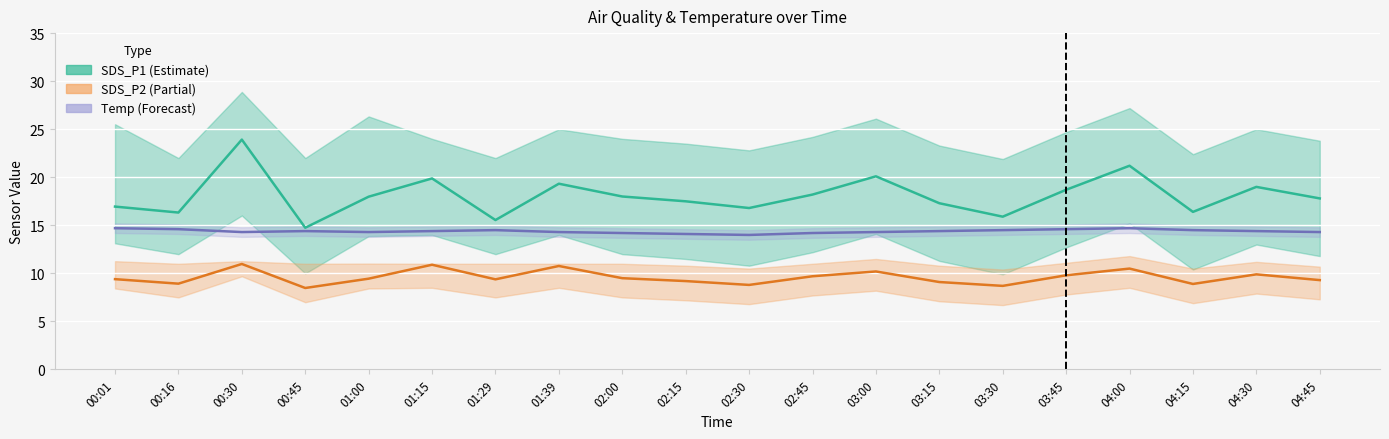

What are all the series names shown in the legend?

SDS_P1, SDS_P2, Temp